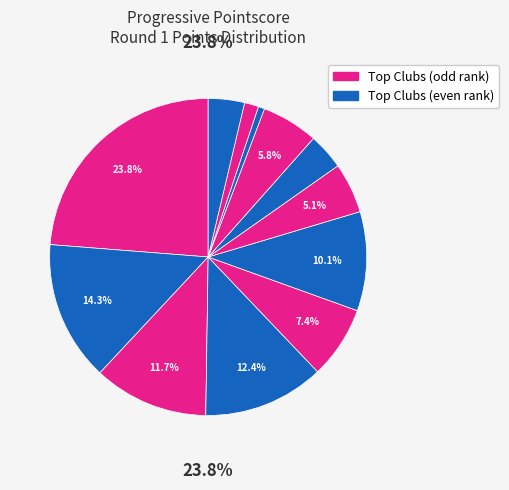

How many segments does this pie chart have?

12